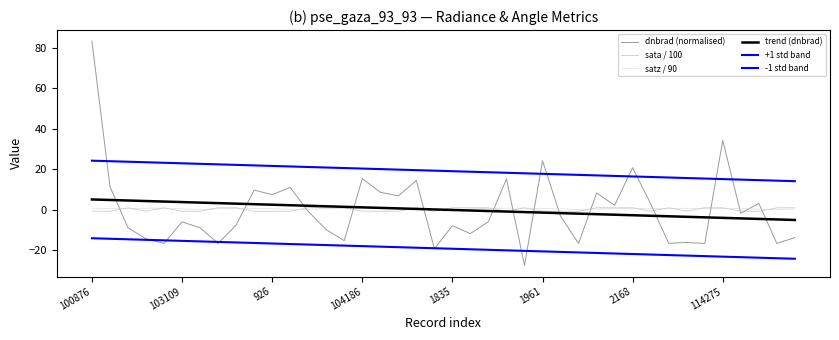

List the series in order of their peak value, lowest first.

-1 std band, satz / 90, sata / 100, trend (dnbrad), +1 std band, dnbrad (normalised)